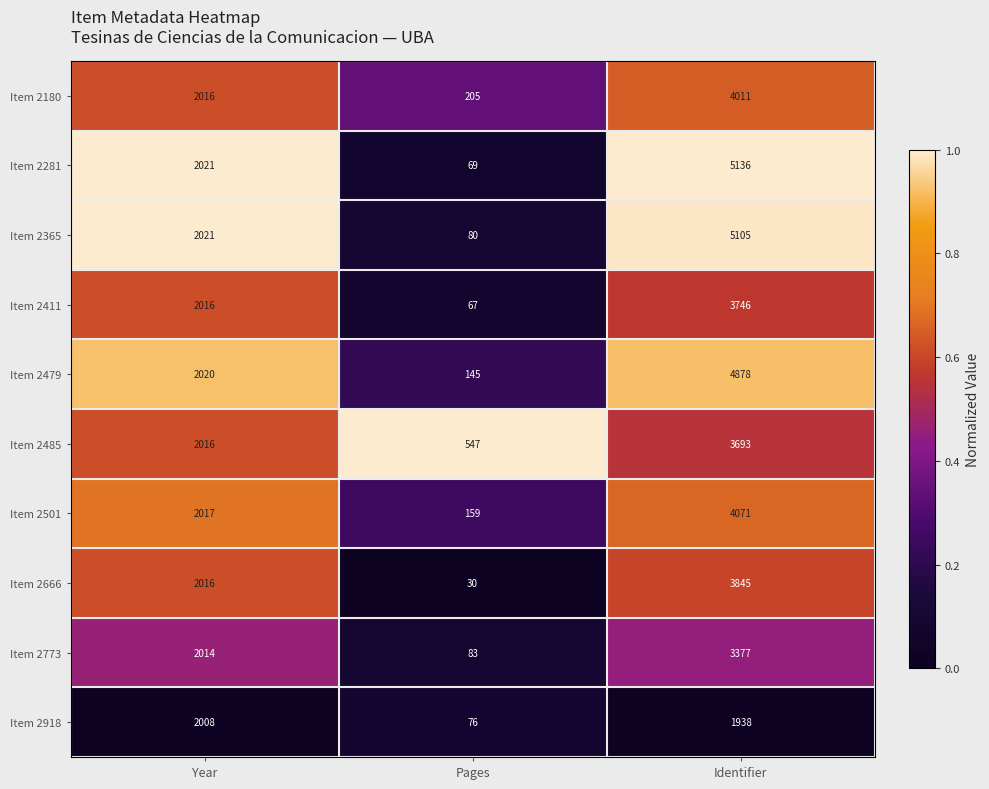

At which label is Item 2479 closest to 2511?

Year